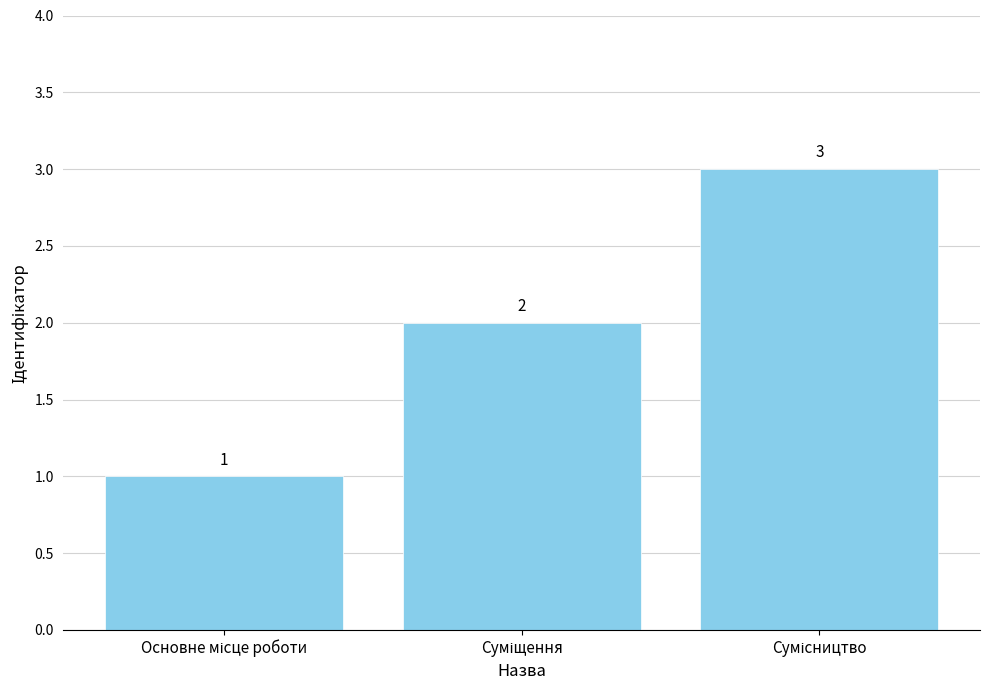

Reading left to right, list all the values displayed in this chart.

1	2	3